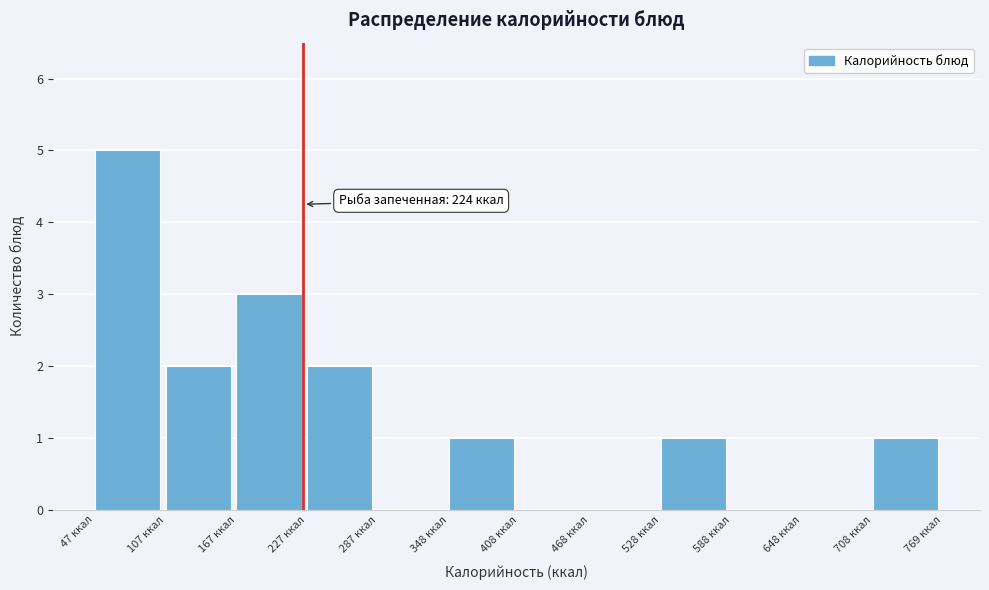

Which range on the x-axis has the tallest bar?

50 to 110